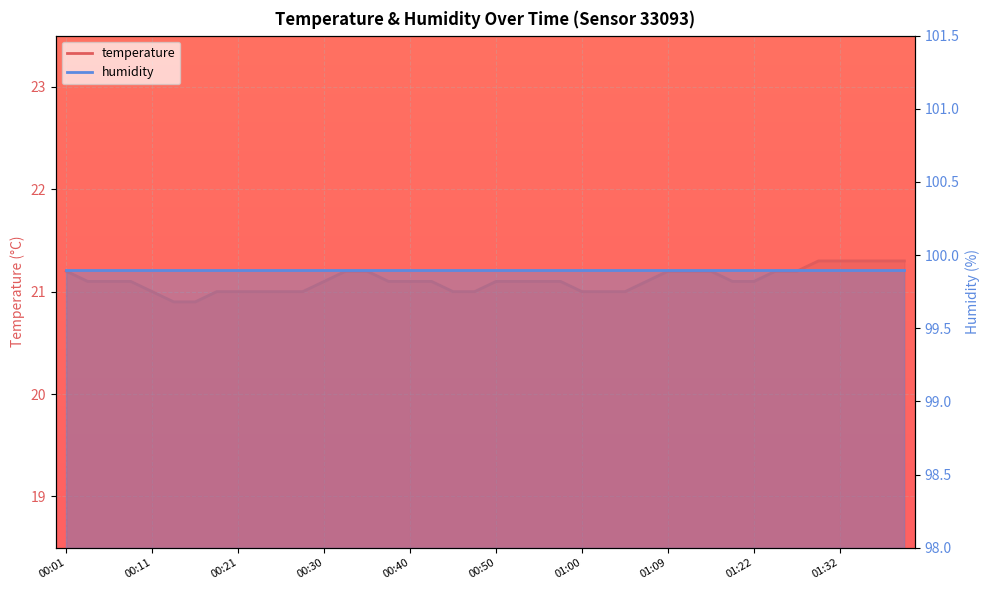

How many data points are less than 21?

2